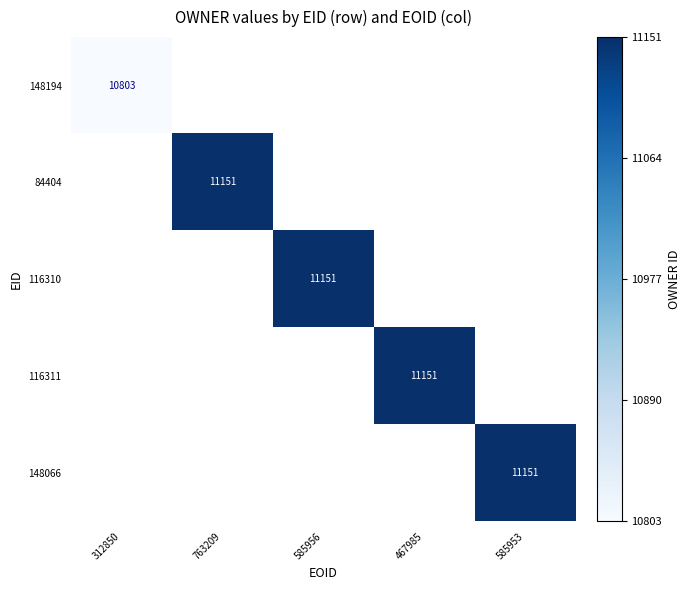

List the series in order of their peak value, lowest first.

148194, 84404, 116310, 116311, 148066